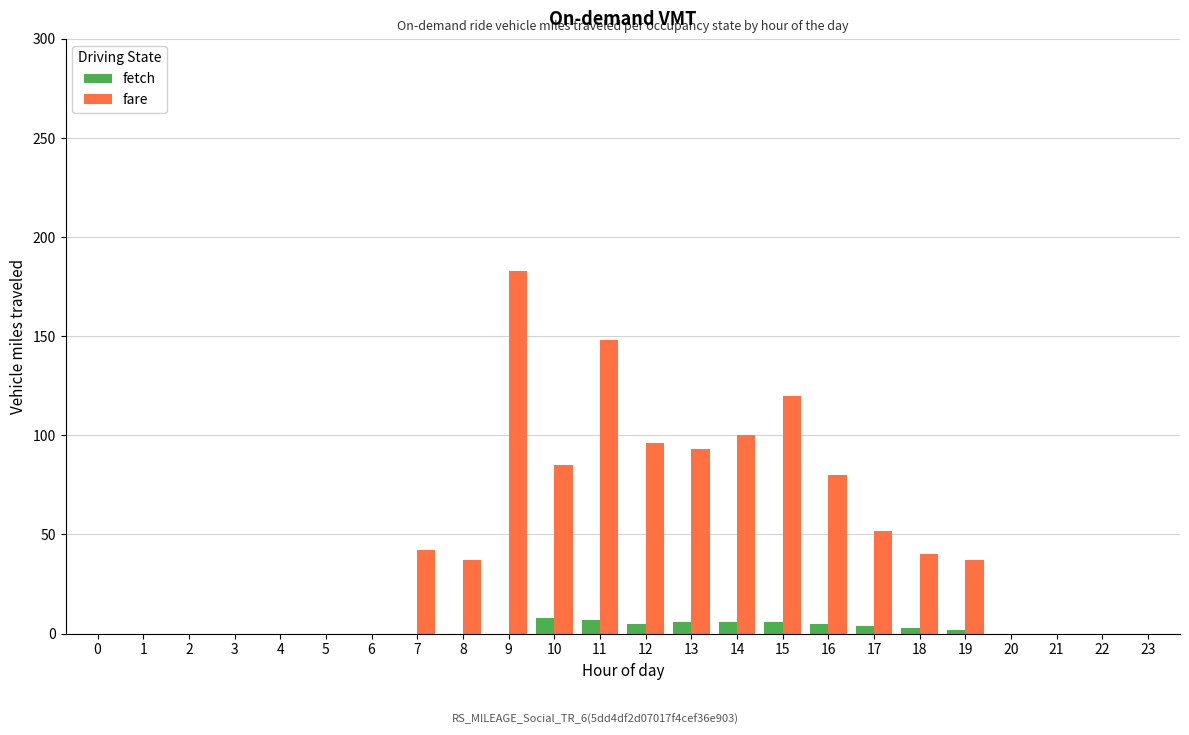

How many data points does each series have?

24